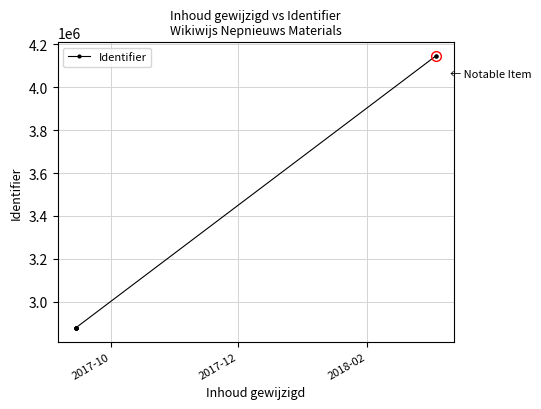

How many distinct data groups are displayed?

1